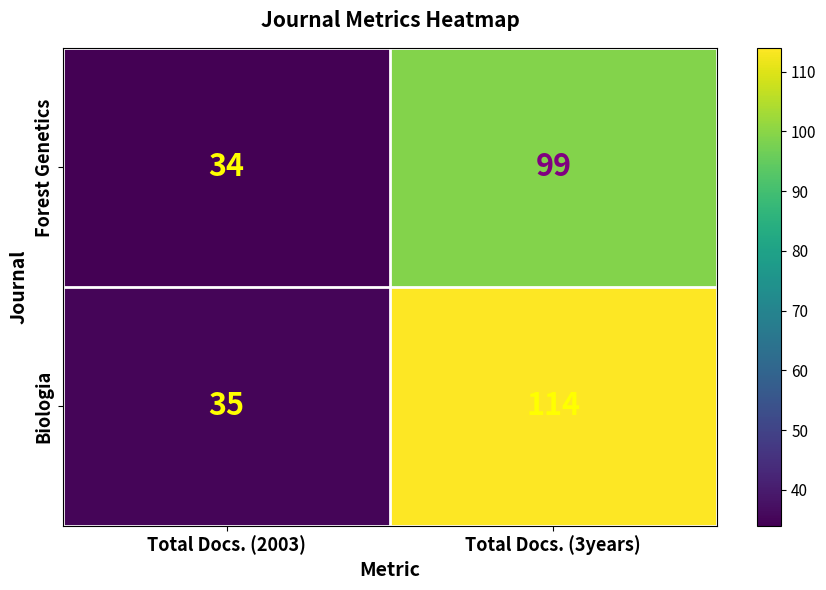

What is the sum of the Biologia values at Total Docs. (2003) and Total Docs. (3years)?

149